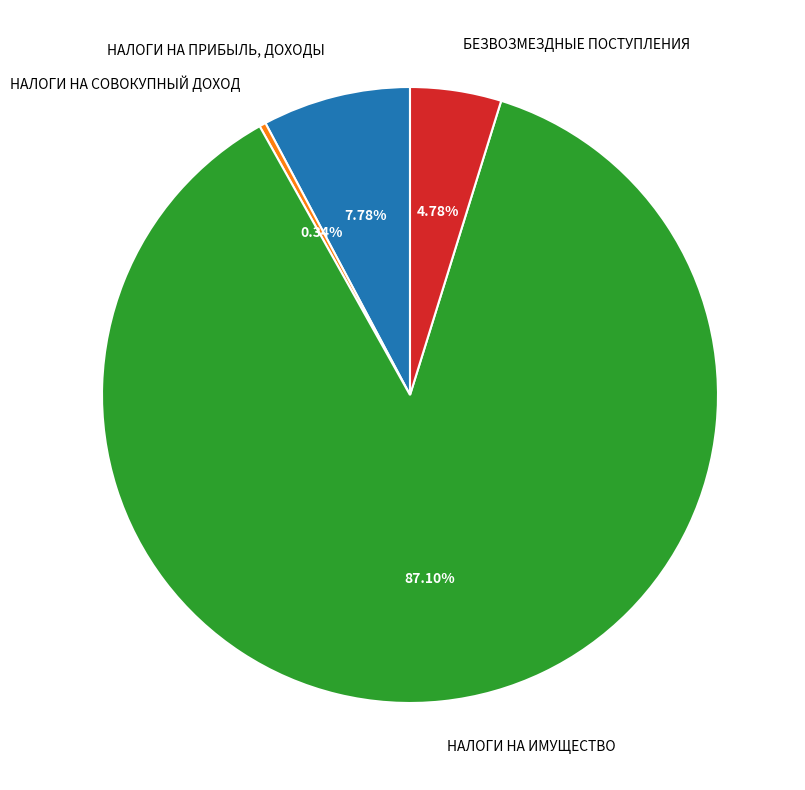

Does any single category account for the majority?

Yes